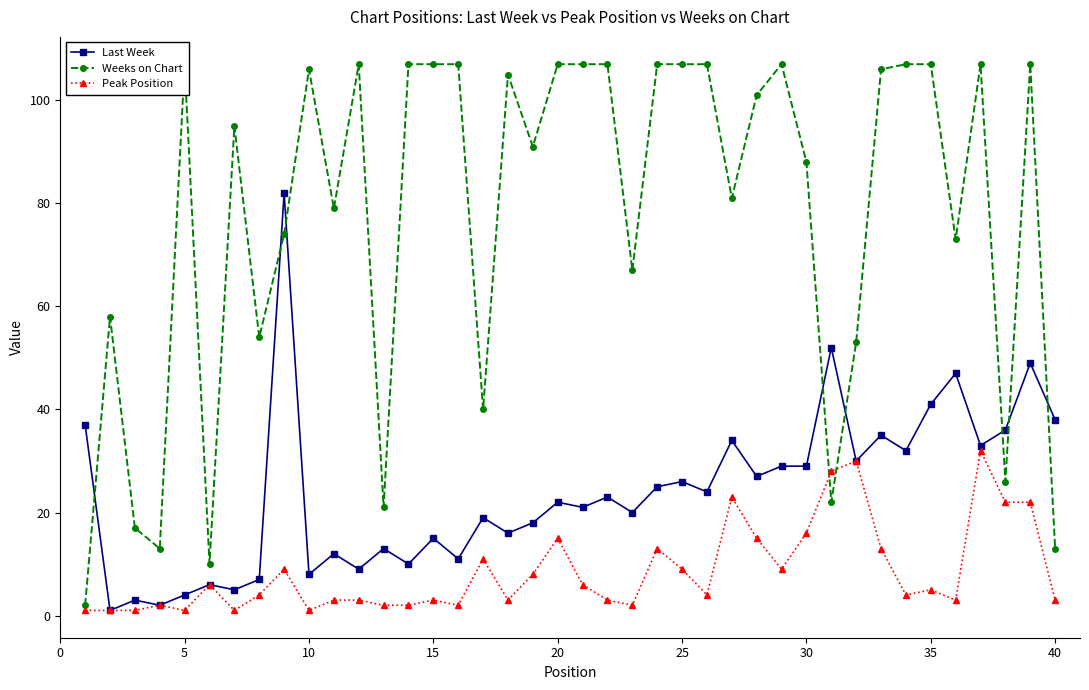

How many interior local valleys does the Weeks on Chart series have?

12